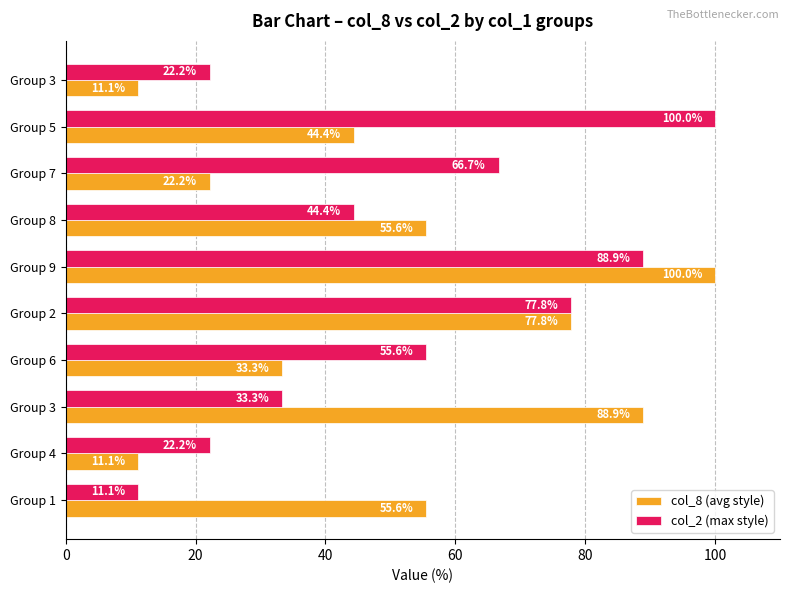

How many values in the col_2 (max style) series exceed 55?

5